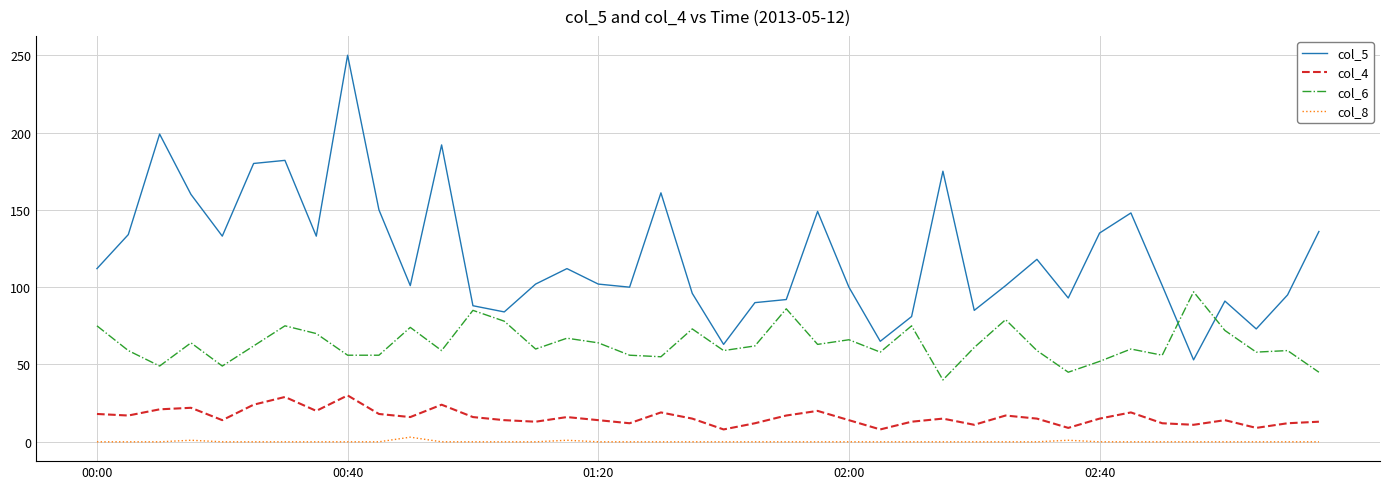

What is the greatest value displayed?

250